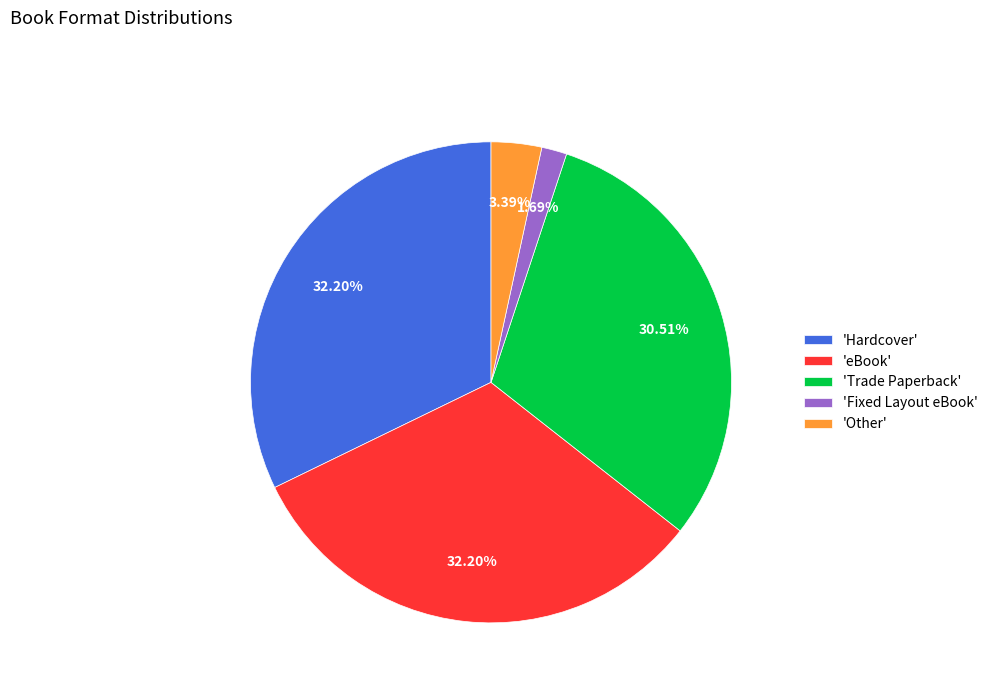

Which slice is the smallest?

'Fixed Layout eBook'